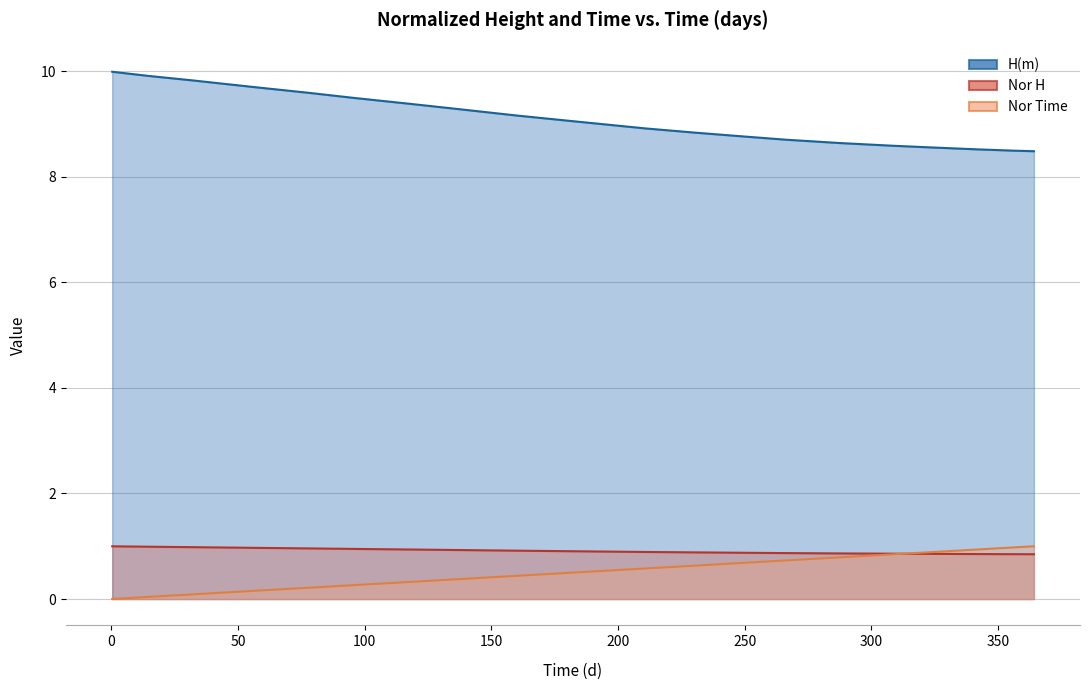

The Nor Time series shows 1.3 at 364.12674. True or false?

False